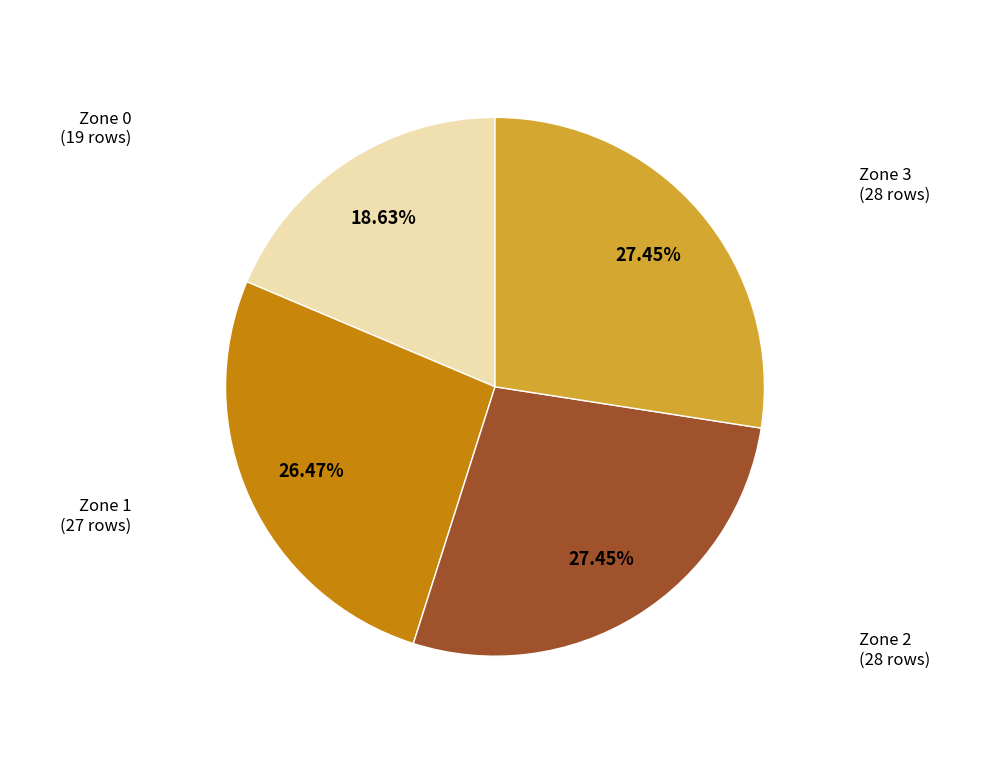

To the nearest percent, what portion does Zone 2 represent?

27%